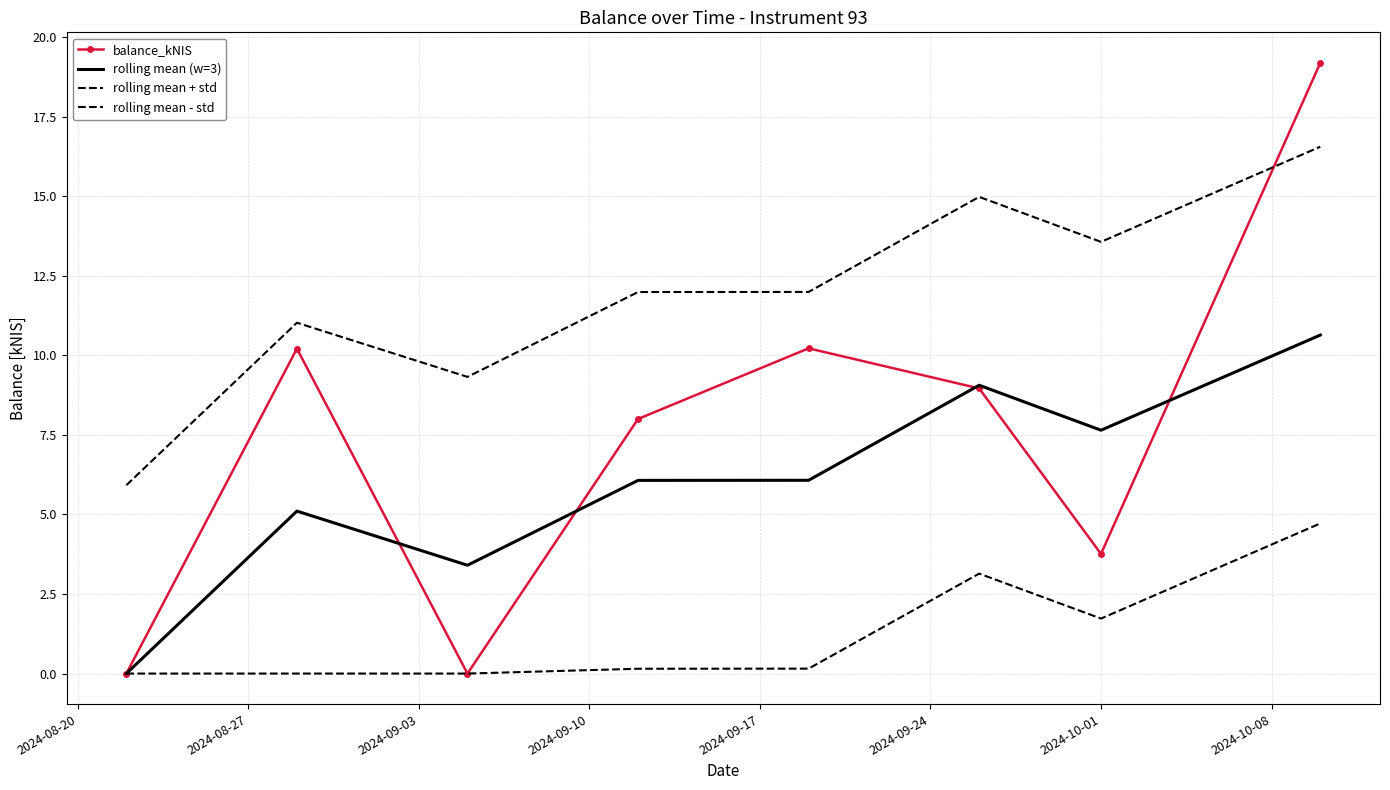

True or false: balance_kNIS and rolling mean (w=3) cross at least once.

True